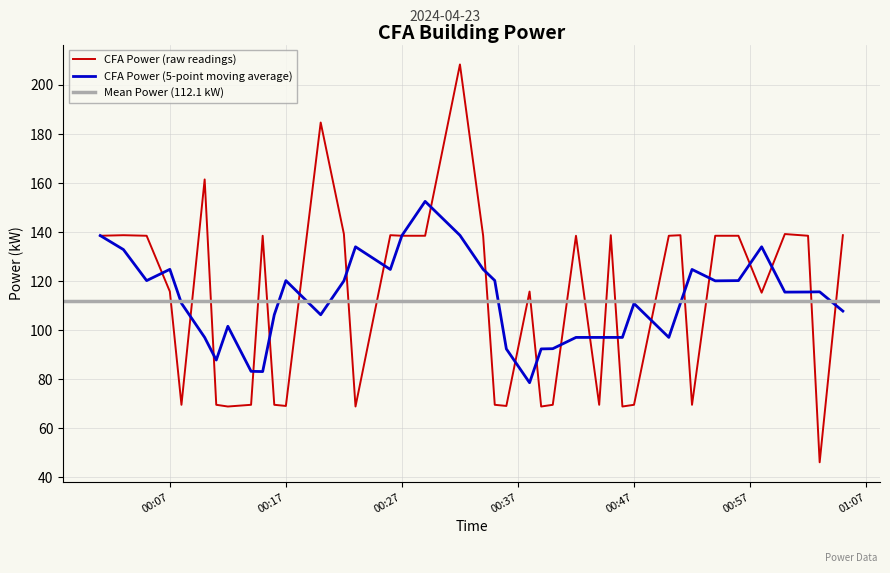

Reading left to right, what are all the values shown in this chart?

138.5	138.8	138.5	115.8	69.6	161.5	69.6	68.9	69.6	138.5	69.6	69.1	184.7	139.2	68.9	138.8	138.5	138.5	208.4	138.5	69.6	69.1	115.8	68.9	69.6	138.5	69.6	138.8	68.9	69.6	138.5	138.8	69.6	138.5	138.5	115.3	139.2	138.5	46.2	138.8